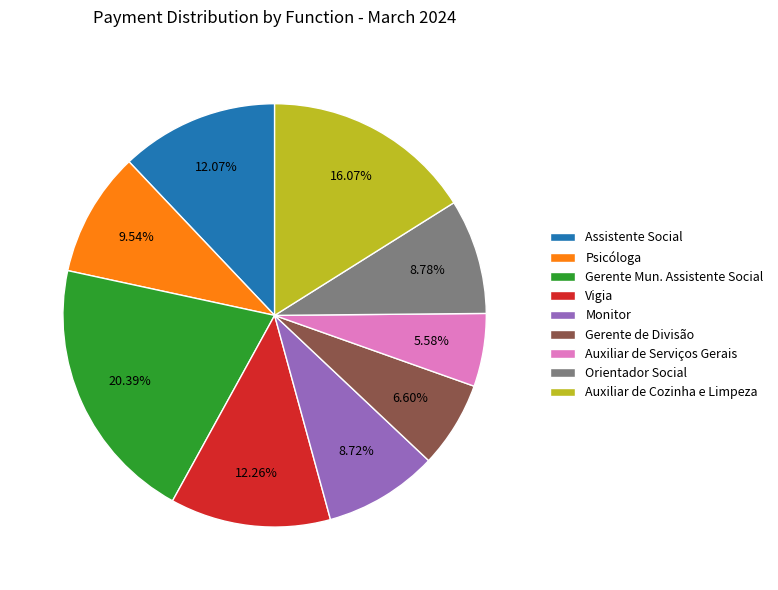

What percentage is the Auxiliar de Serviços Gerais slice, to the nearest percent?

6%